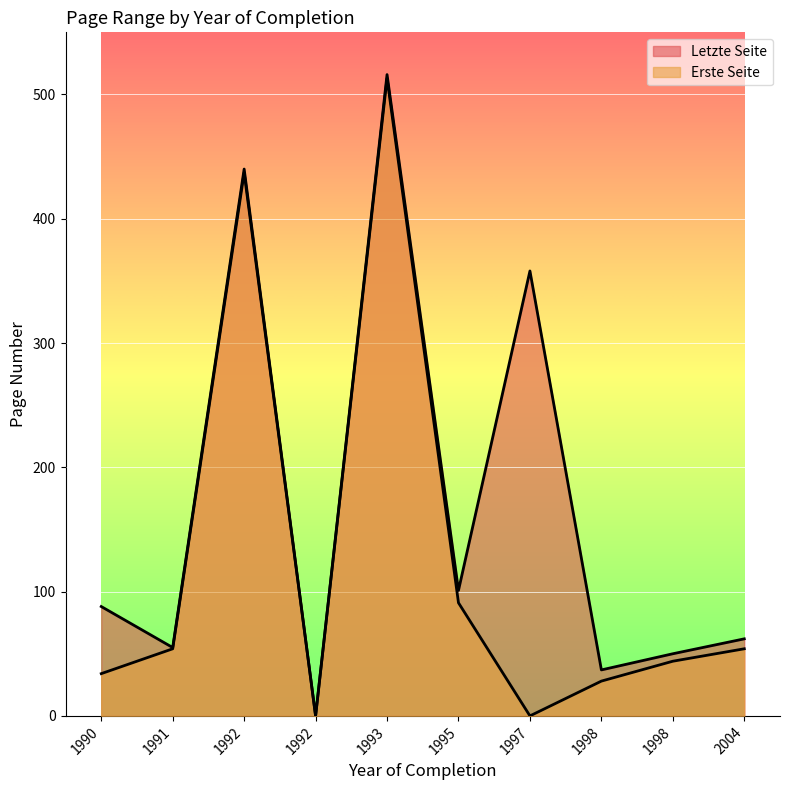

Is the value of Erste Seite at 1998 greater than the value of Letzte Seite at 1998?

No